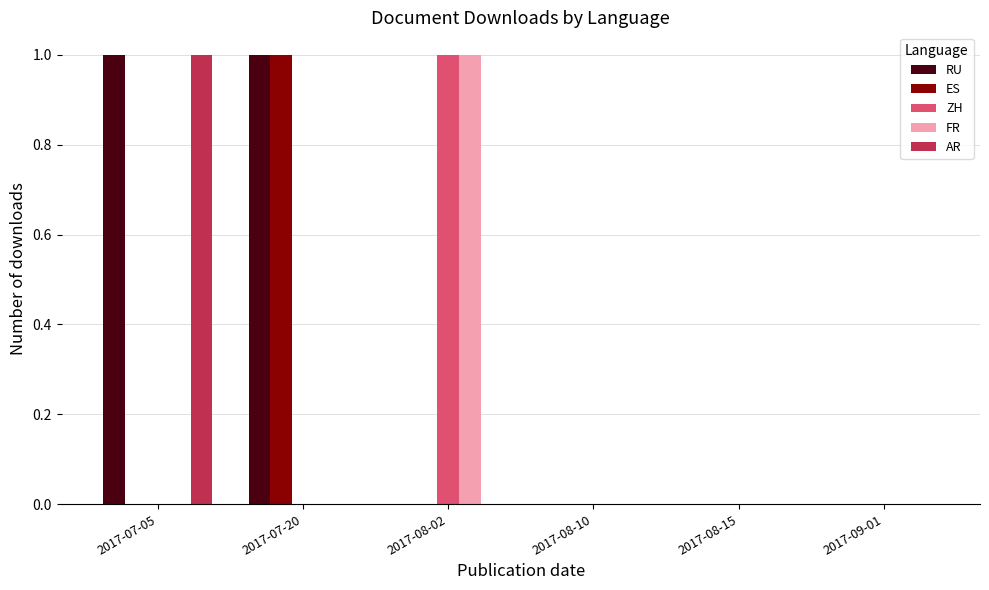

How many categories are shown in the chart?

6